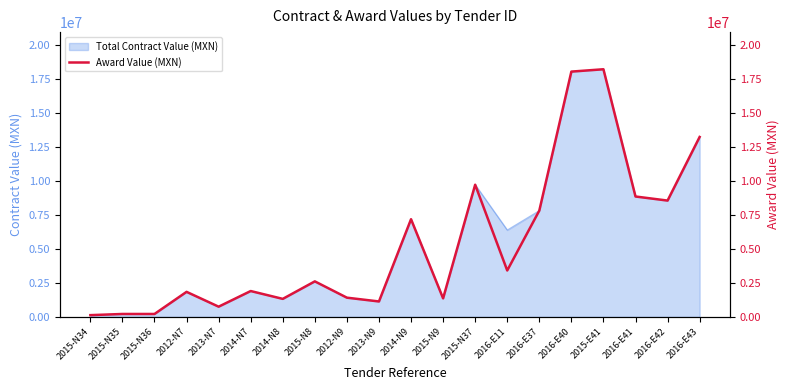

Where is the data nearest to the value 9187700?

2016-E41